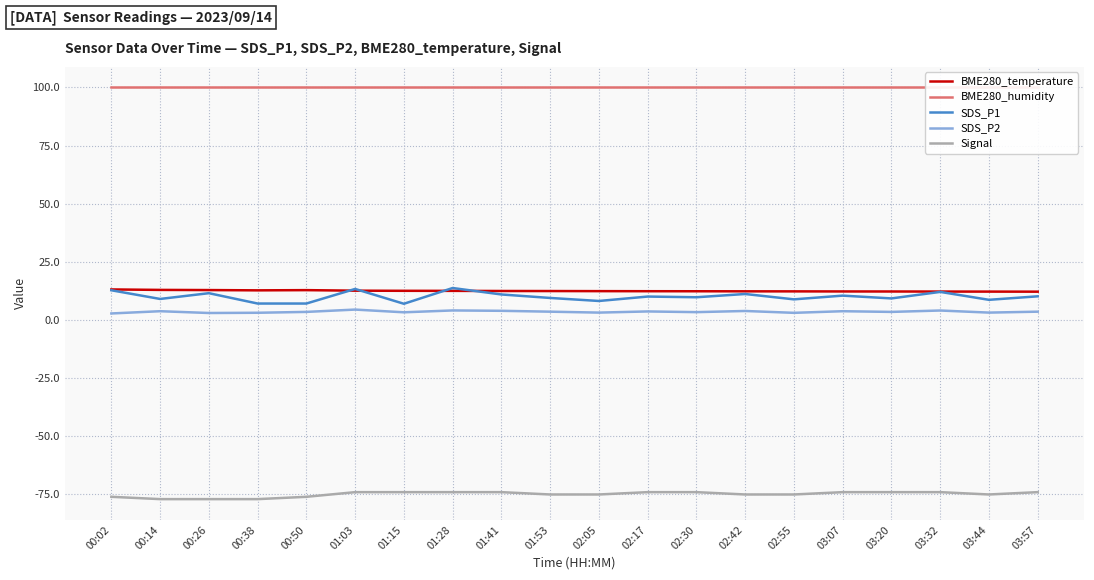

What are all the series names shown in the legend?

BME280_temperature, BME280_humidity, SDS_P1, SDS_P2, Signal